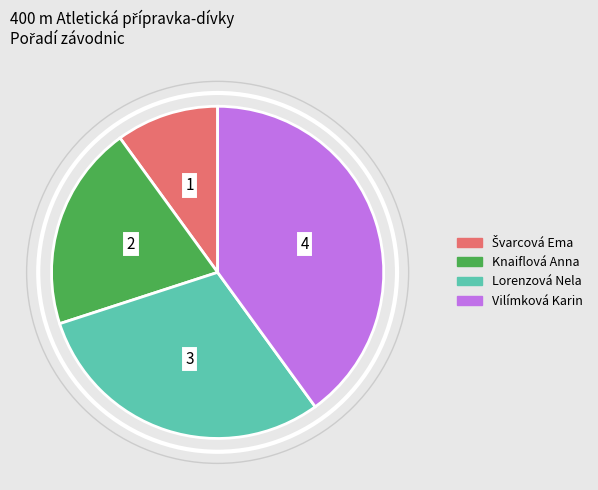

Which has a higher value, Vilímková Karin or Knaiflová Anna?

Vilímková Karin